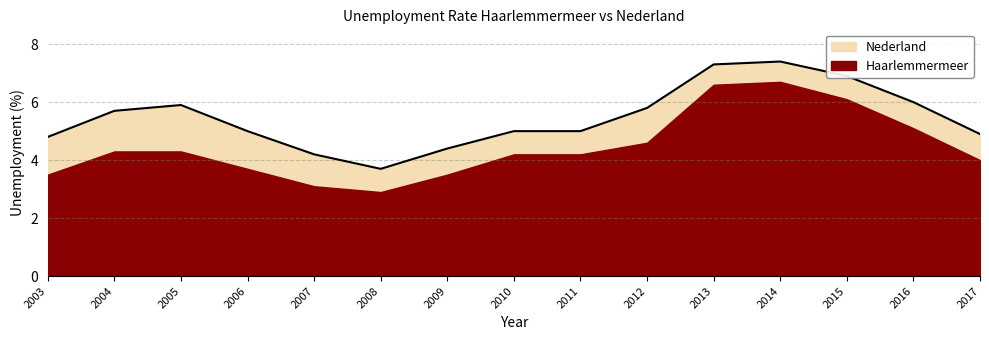

Which label corresponds to the smallest value in the chart?

2008